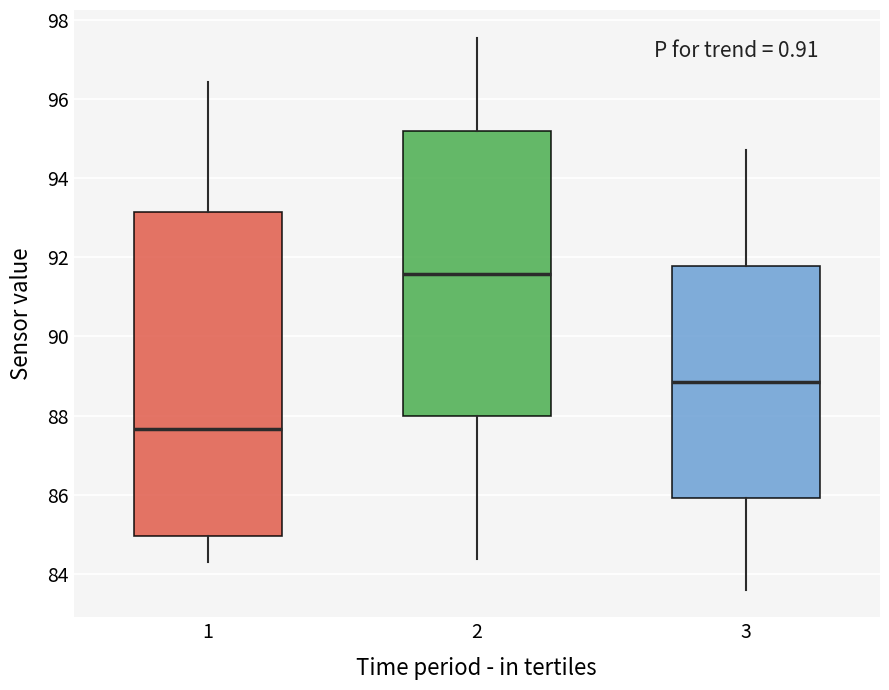

Which box has the highest median line?

2